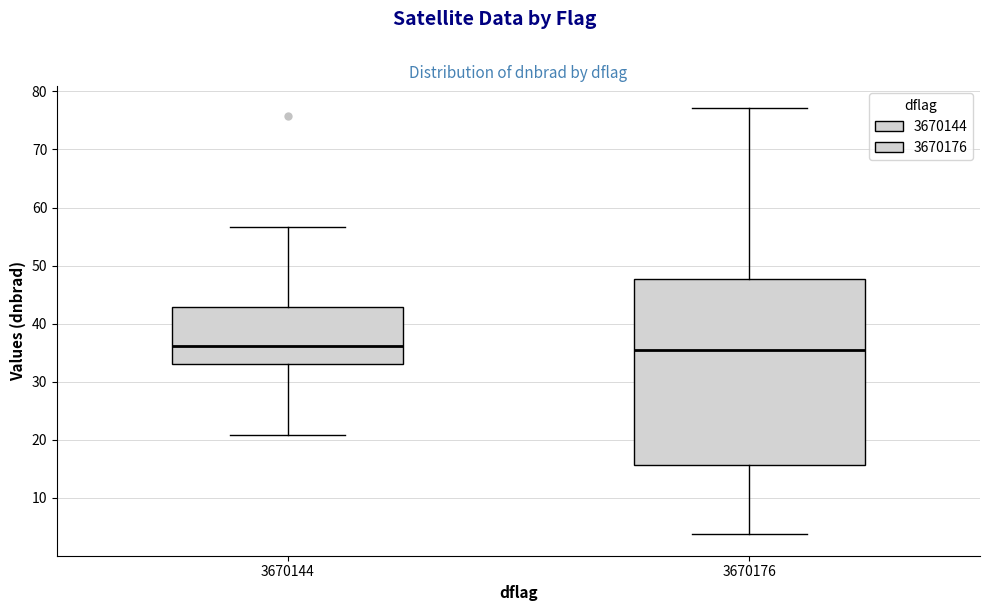

Comparing the boxes themselves (not the whiskers), which one is the tallest?

3670176